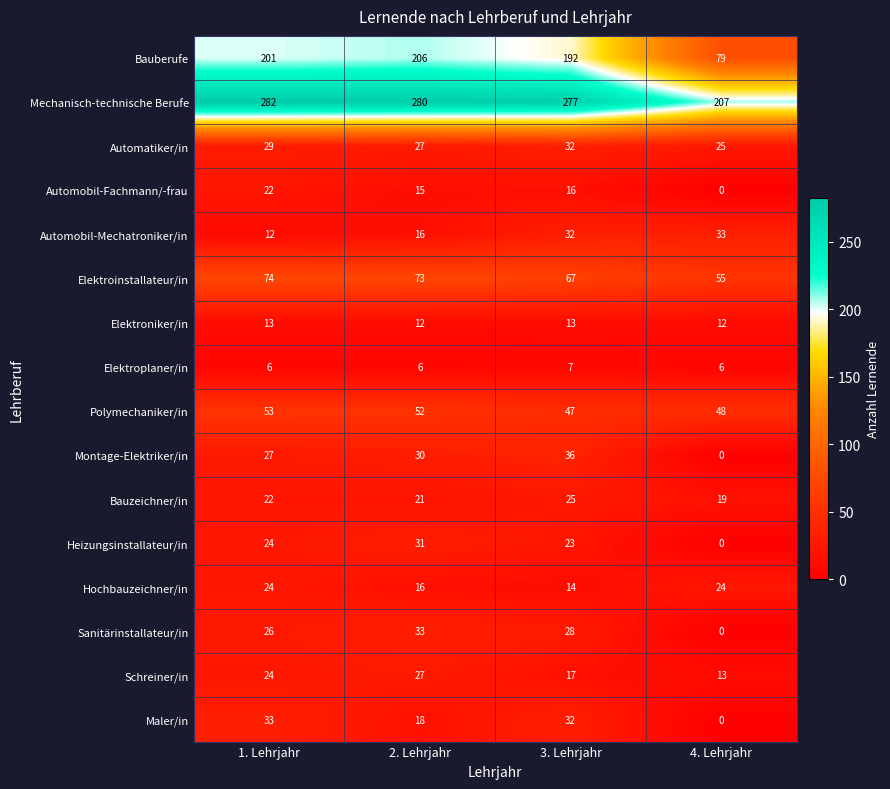

Is the value of Maler/in at 1. Lehrjahr greater than the value of Polymechaniker/in at 1. Lehrjahr?

No